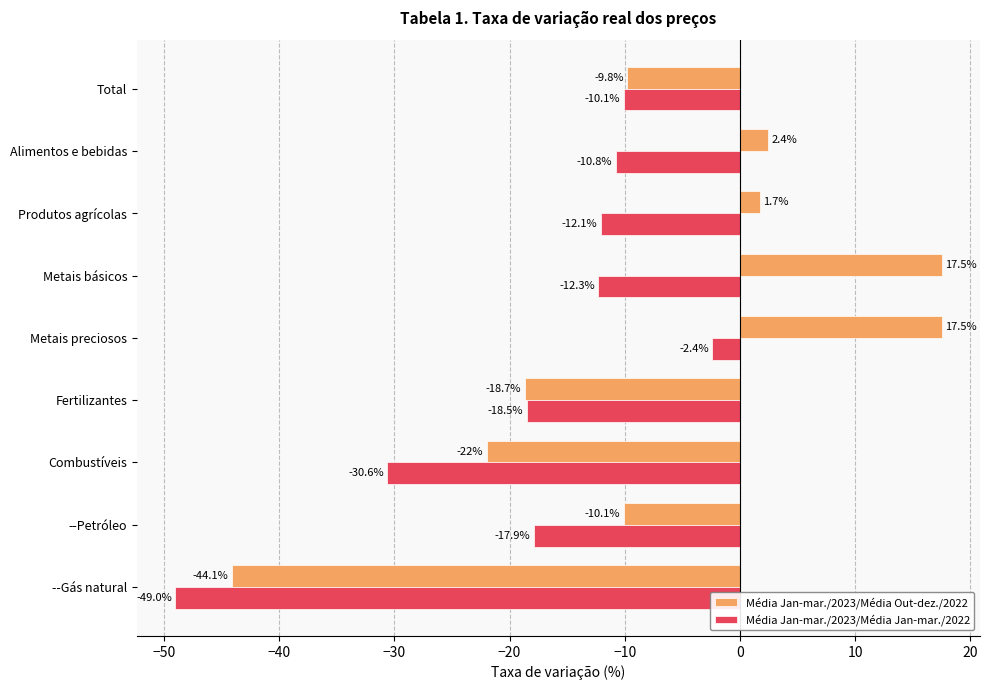

What is the maximum value for Média Jan-mar./2023/Média Jan-mar./2022?

-2.4